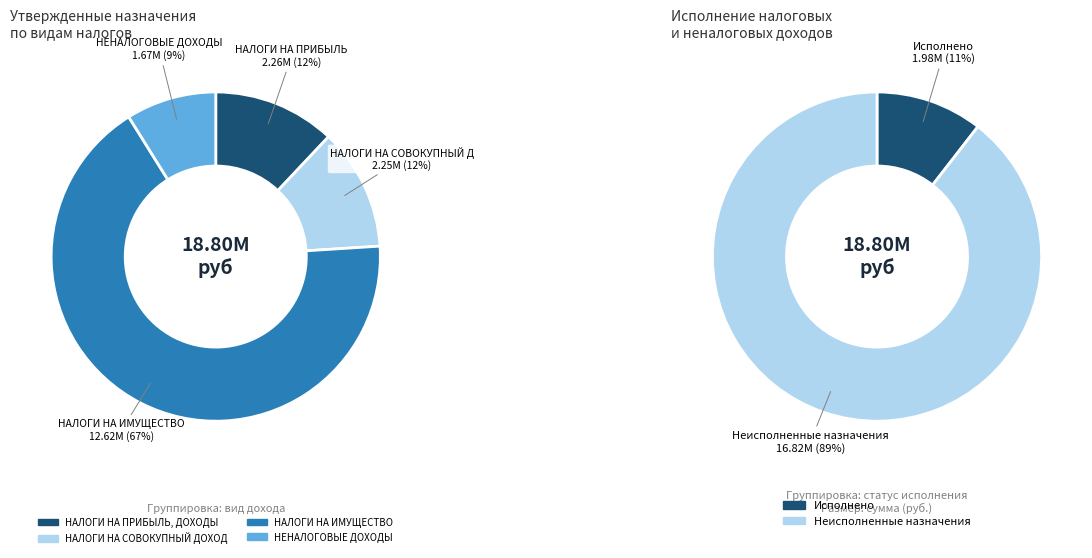

How many slices are in this pie chart?

4